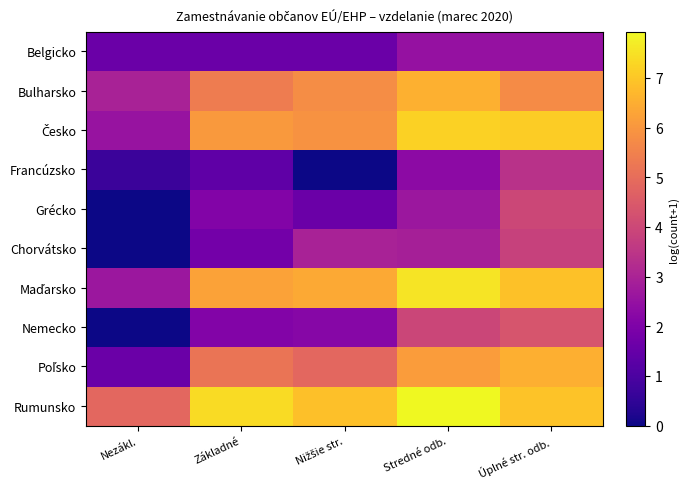

At which category is the sum across all series the highest?

Úplné str. odb.